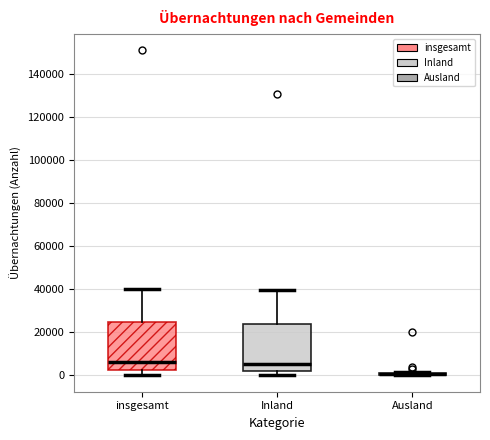

Where is the lower edge of the box for insgesamt on the y-axis? The values are not printed on the chart, so give them approximately, as read against the axis.

2000